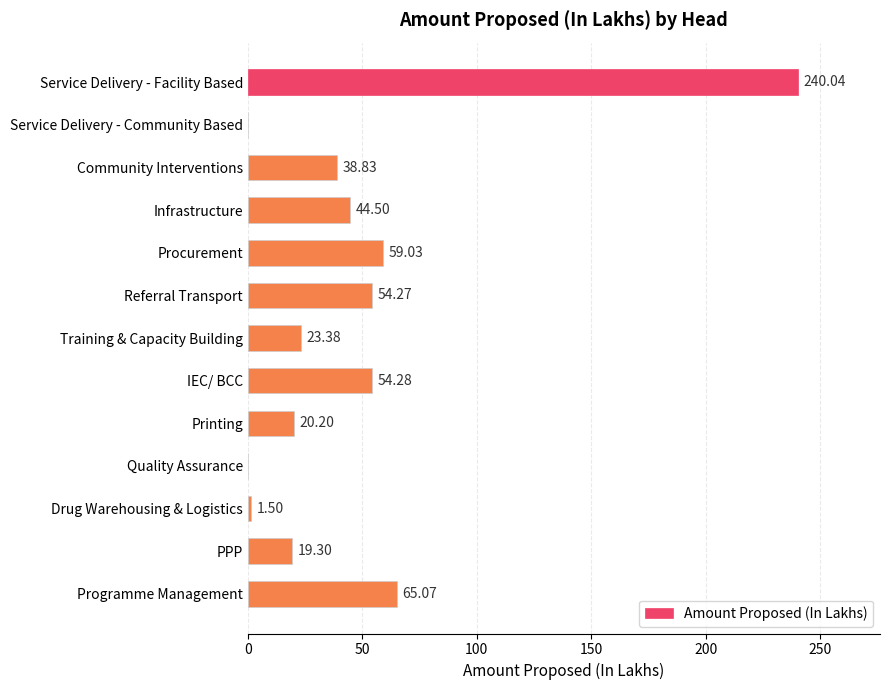

How many data points does each series have?

13